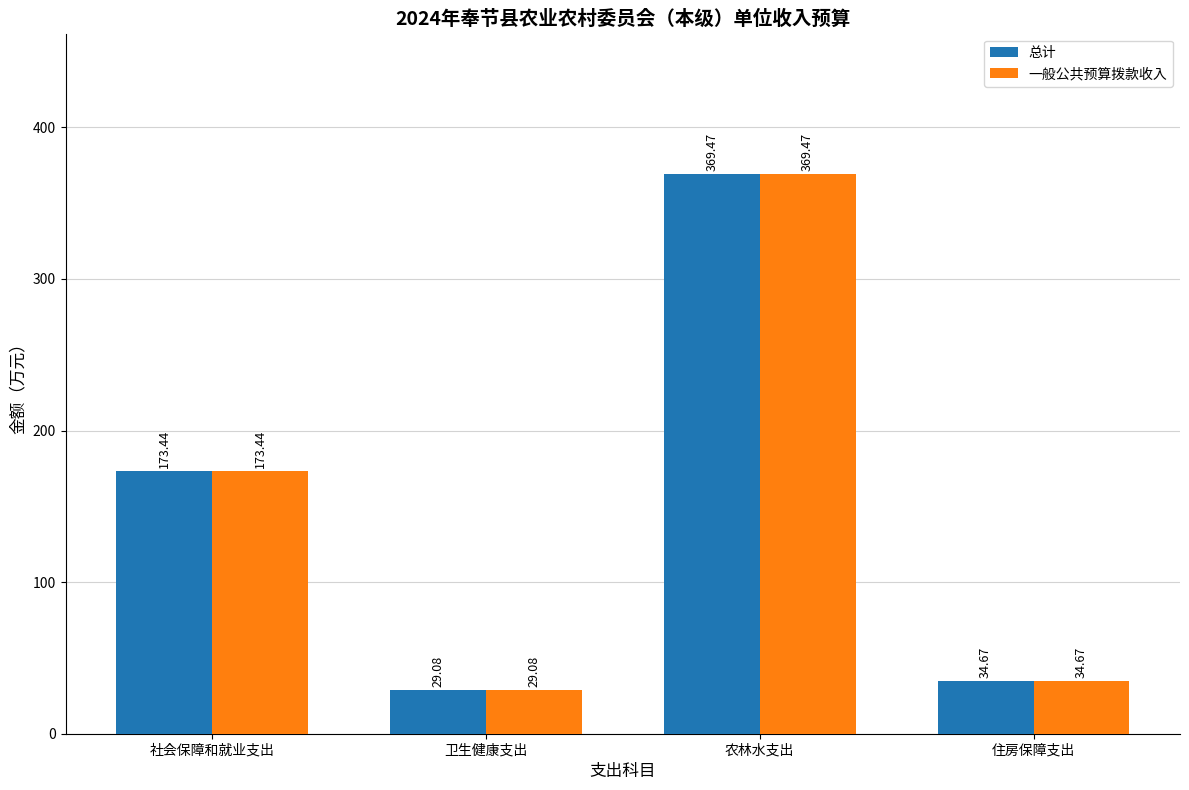

What is the difference between the second highest and minimum values in the 总计 series?

144.4